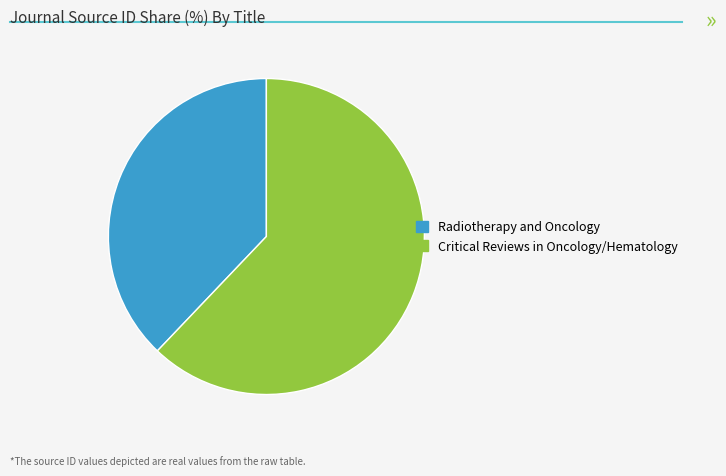

True or false: Critical Reviews in Oncology/Hematology accounts for 48% of the total.

False